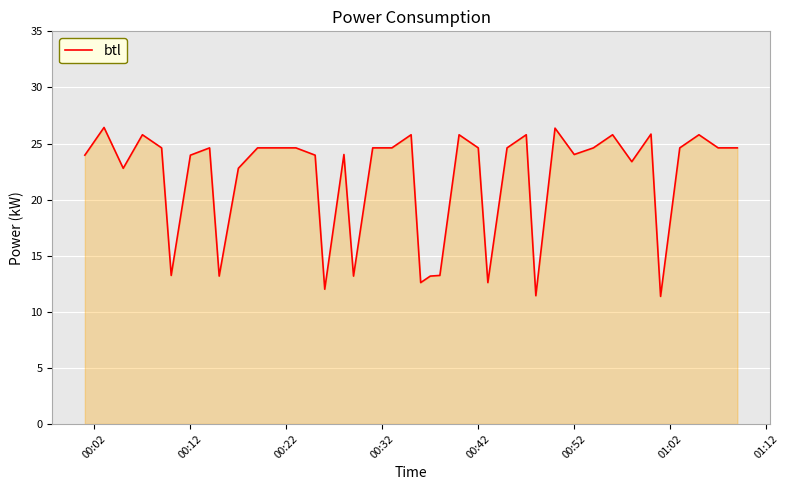

Reading left to right, what are all the values shown in this chart?

24.0	26.4	22.8	25.8	24.6	13.2	24.0	24.6	13.2	22.8	24.6	24.6	24.6	24.0	12.0	24.0	13.2	24.6	24.6	25.8	12.6	13.2	13.2	25.8	24.6	12.6	24.6	25.8	11.4	26.4	24.0	24.6	25.8	23.4	25.8	11.4	24.6	25.8	24.6	24.6